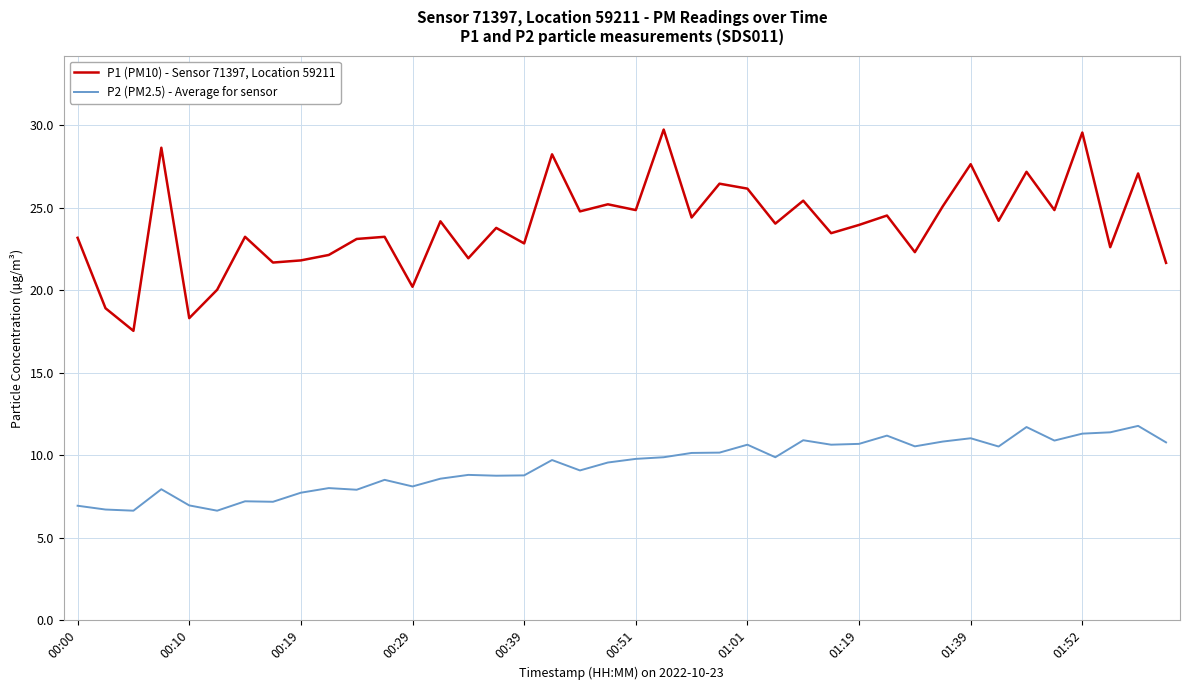

Which series has the widest spread of values?

P1 (PM10) - Sensor 71397, Location 59211